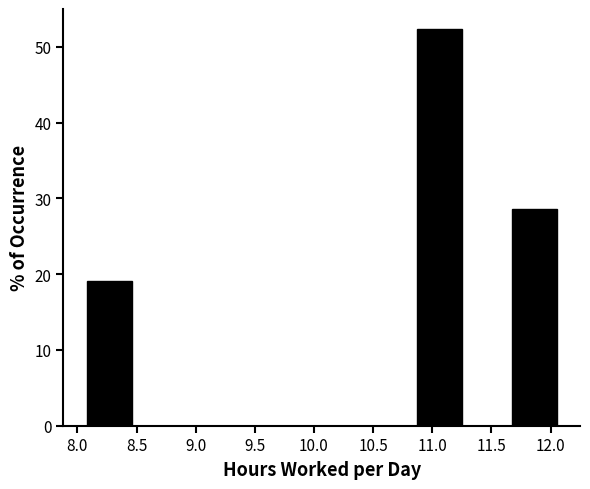

Reading left to right, transcribe this chart: for each bar, give the range it covers on the x-axis and its height. Neither the bar edges nor the heights are printed on the chart, so give them approximately, as read against the axes.

8.10 to 8.50: 19
8.50 to 8.90: 0
8.90 to 9.30: 0
9.30 to 9.70: 0
9.70 to 10.10: 0
10.10 to 10.45: 0
10.45 to 10.85: 0
10.85 to 11.25: 52
11.25 to 11.65: 0
11.65 to 12.05: 29